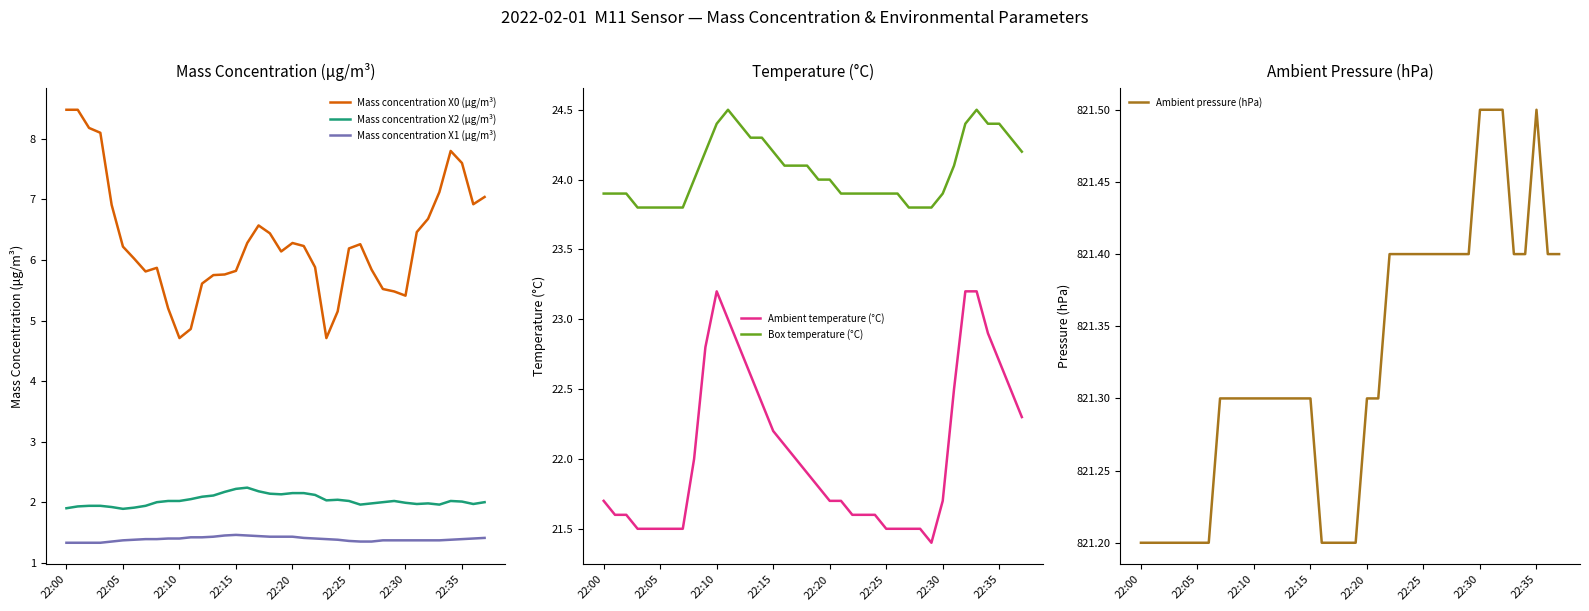

Reading left to right, extract all data points from this chart.

Mass concentration X0 (μg/m³): 8.5	8.5	8.2	8.1	6.9	6.2	6.0	5.8	5.9	5.2	4.7	4.9	5.6	5.8	5.8	5.8	6.3	6.6	6.4	6.1	6.3	6.2	5.9	4.7	5.2	6.2	6.3	5.8	5.5	5.5	5.4	6.5	6.7	7.1	7.8	7.6	6.9	7.0
Mass concentration X2 (μg/m³): 1.9	1.9	1.9	1.9	1.9	1.9	1.9	1.9	2.0	2.0	2.0	2.0	2.1	2.1	2.2	2.2	2.2	2.2	2.1	2.1	2.1	2.1	2.1	2.0	2.0	2.0	2.0	2.0	2.0	2.0	2.0	2.0	2.0	2.0	2.0	2.0	2.0	2.0
Mass concentration X1 (μg/m³): 1.3	1.3	1.3	1.3	1.4	1.4	1.4	1.4	1.4	1.4	1.4	1.4	1.4	1.4	1.4	1.5	1.4	1.4	1.4	1.4	1.4	1.4	1.4	1.4	1.4	1.4	1.4	1.4	1.4	1.4	1.4	1.4	1.4	1.4	1.4	1.4	1.4	1.4
Ambient temperature (°C): 21.7	21.6	21.6	21.5	21.5	21.5	21.5	21.5	22.0	22.8	23.2	23.0	22.8	22.6	22.4	22.2	22.1	22.0	21.9	21.8	21.7	21.7	21.6	21.6	21.6	21.5	21.5	21.5	21.5	21.4	21.7	22.5	23.2	23.2	22.9	22.7	22.5	22.3
Box temperature (°C): 23.9	23.9	23.9	23.8	23.8	23.8	23.8	23.8	24.0	24.2	24.4	24.5	24.4	24.3	24.3	24.2	24.1	24.1	24.1	24.0	24.0	23.9	23.9	23.9	23.9	23.9	23.9	23.8	23.8	23.8	23.9	24.1	24.4	24.5	24.4	24.4	24.3	24.2
Ambient pressure (hPa): 821.2	821.2	821.2	821.2	821.2	821.2	821.2	821.3	821.3	821.3	821.3	821.3	821.3	821.3	821.3	821.3	821.2	821.2	821.2	821.2	821.3	821.3	821.4	821.4	821.4	821.4	821.4	821.4	821.4	821.4	821.5	821.5	821.5	821.4	821.4	821.5	821.4	821.4